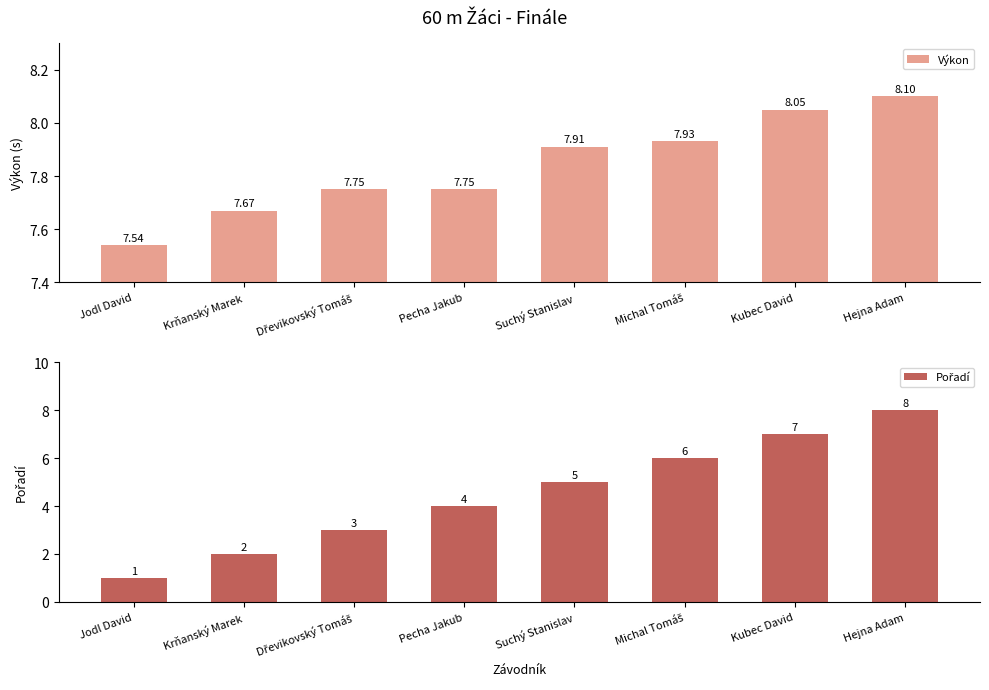

Which label corresponds to the largest value in the chart?

Hejna Adam